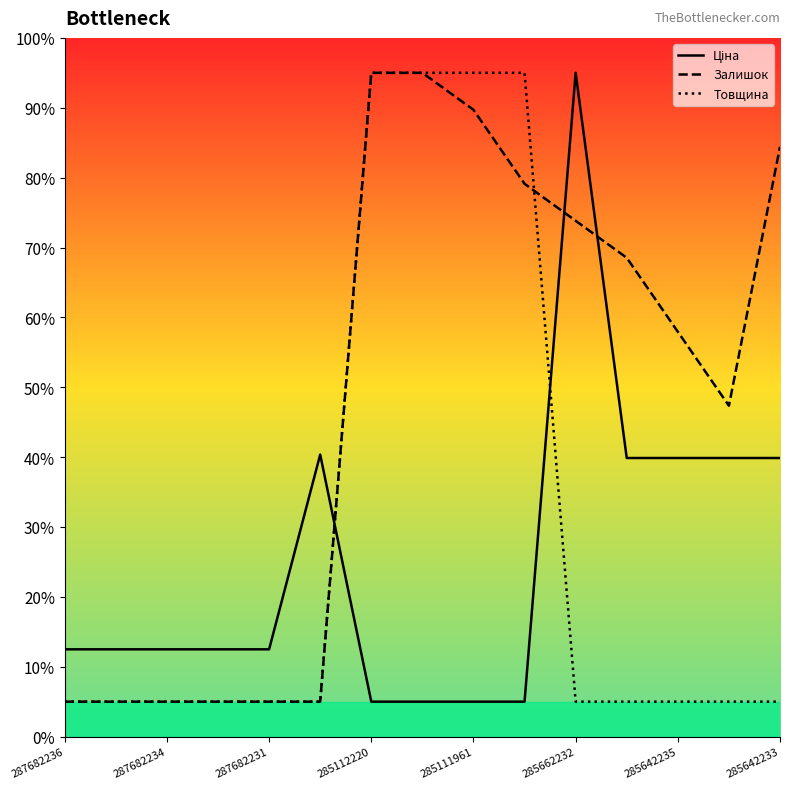

Which series has the widest spread of values?

Ціна